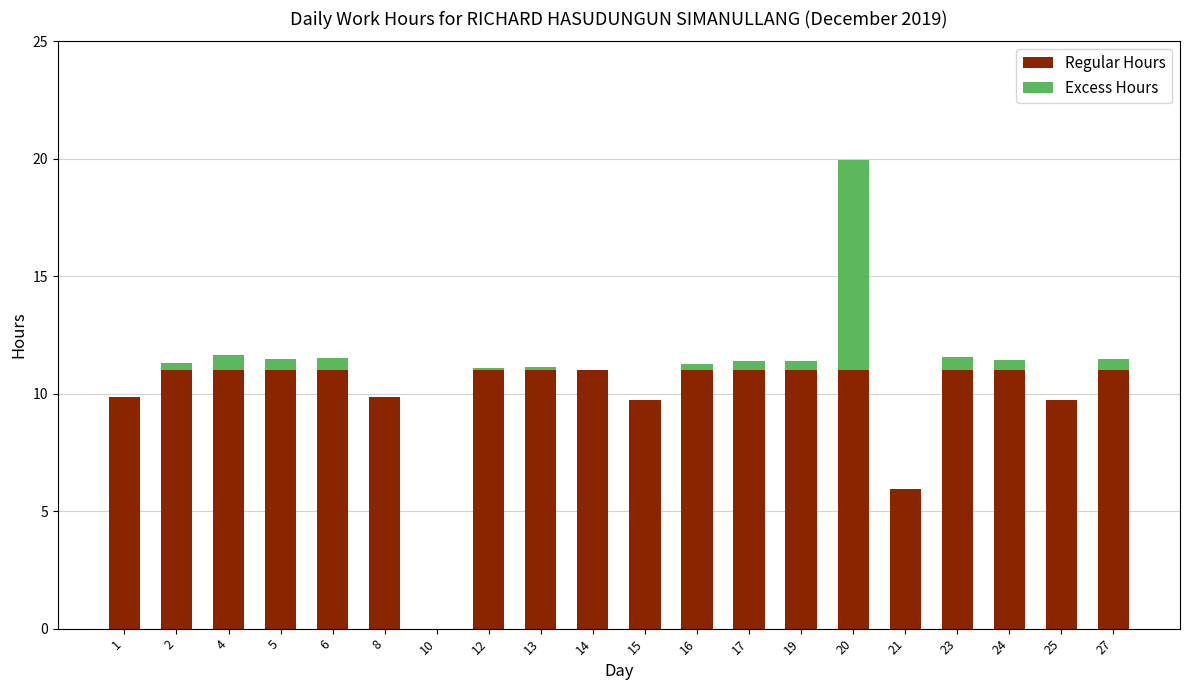

The value of Regular Hours at 14 is 11.0. True or false?

True